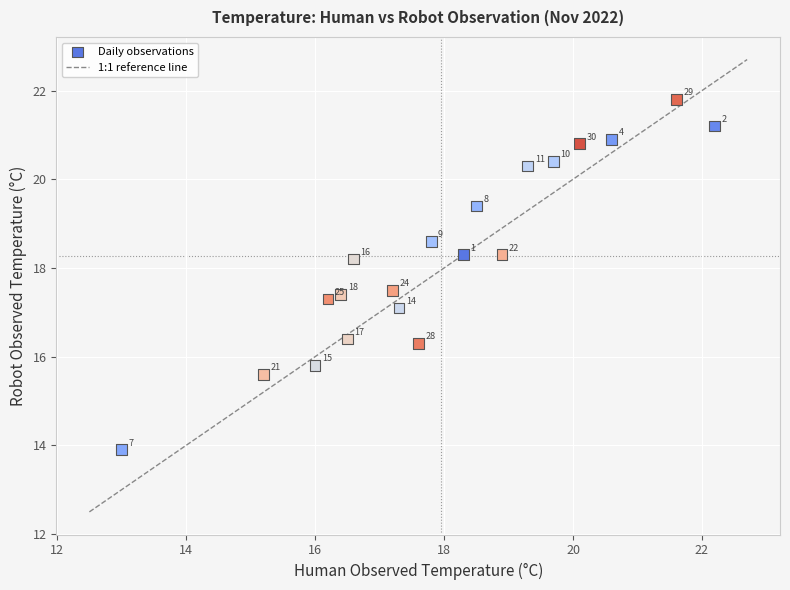

What is the range of X values (max minus min)?

9.2